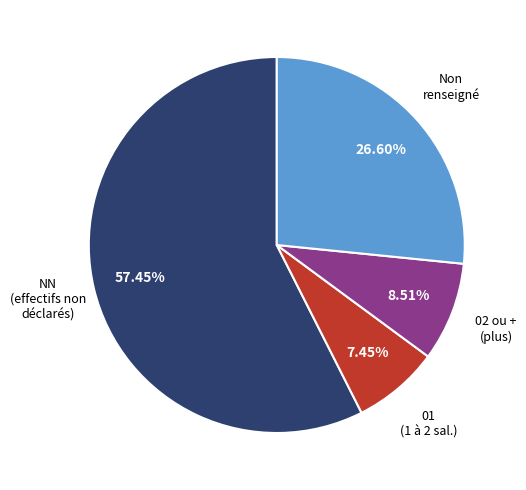

Is there any slice that represents more than half of the pie?

Yes